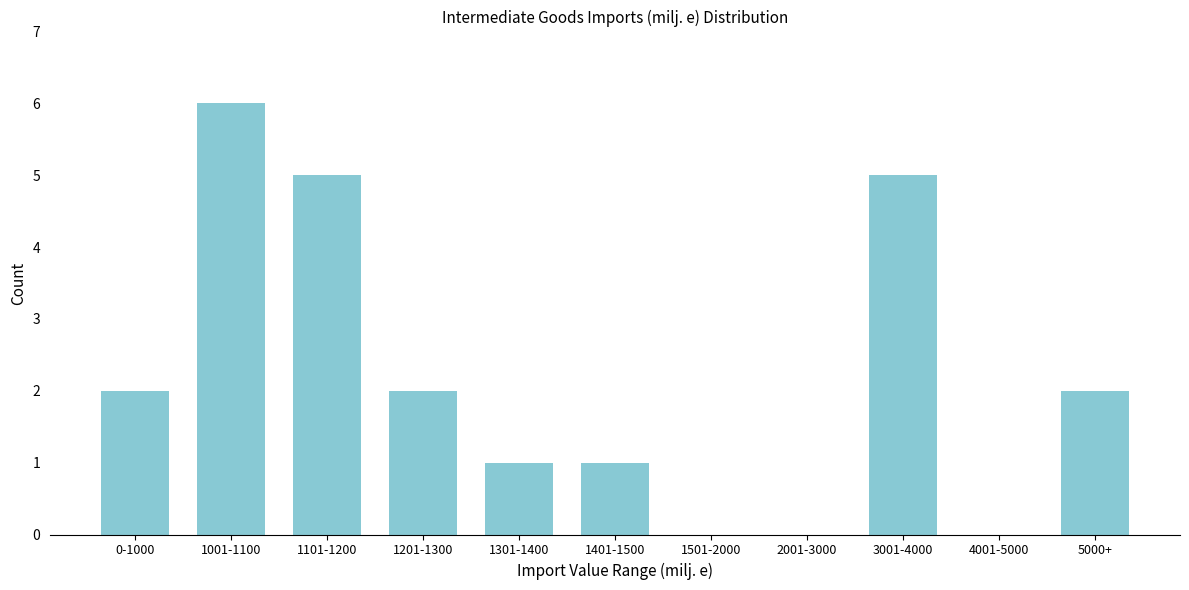

Reading left to right, list all the values displayed in this chart.

0-1000=2	1001-1100=6	1101-1200=5	1201-1300=2	1301-1400=1	1401-1500=1	1501-2000=0	2001-3000=0	3001-4000=5	4001-5000=0	5000+=2